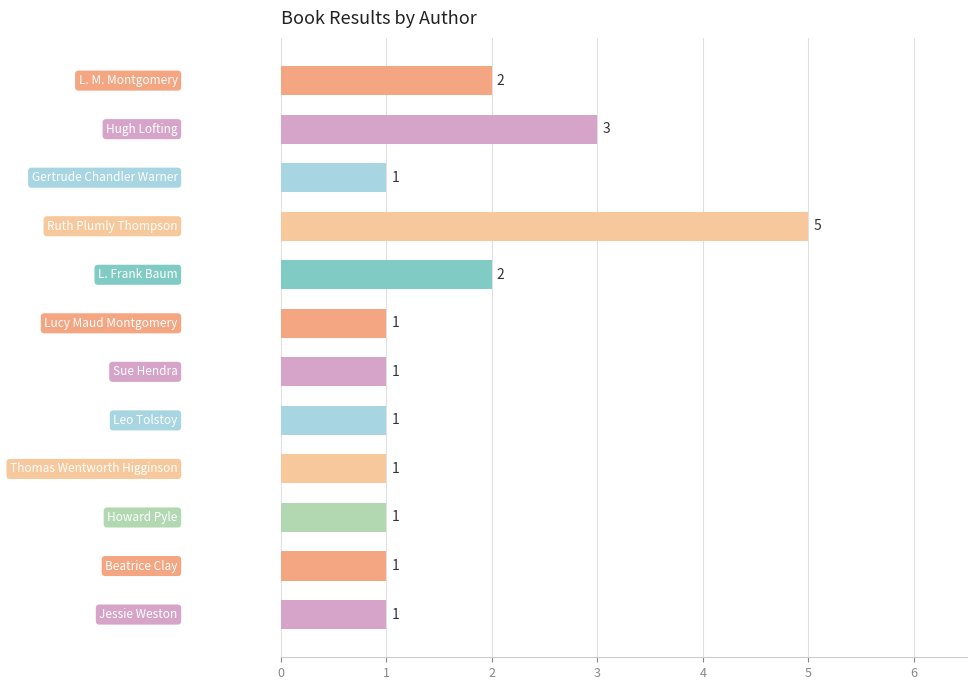

Count the values in the range 1 to 2.

10